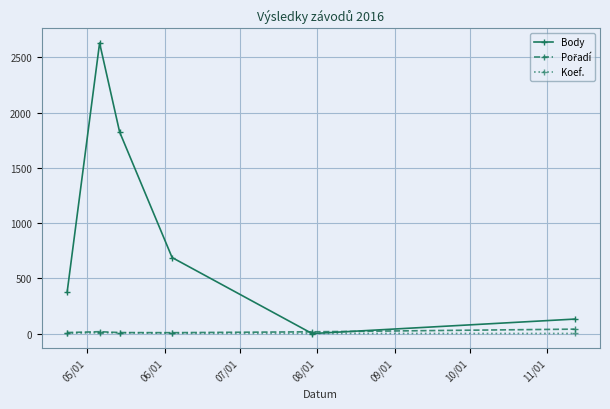

At how many categories does at least one series exceed 2275?

1